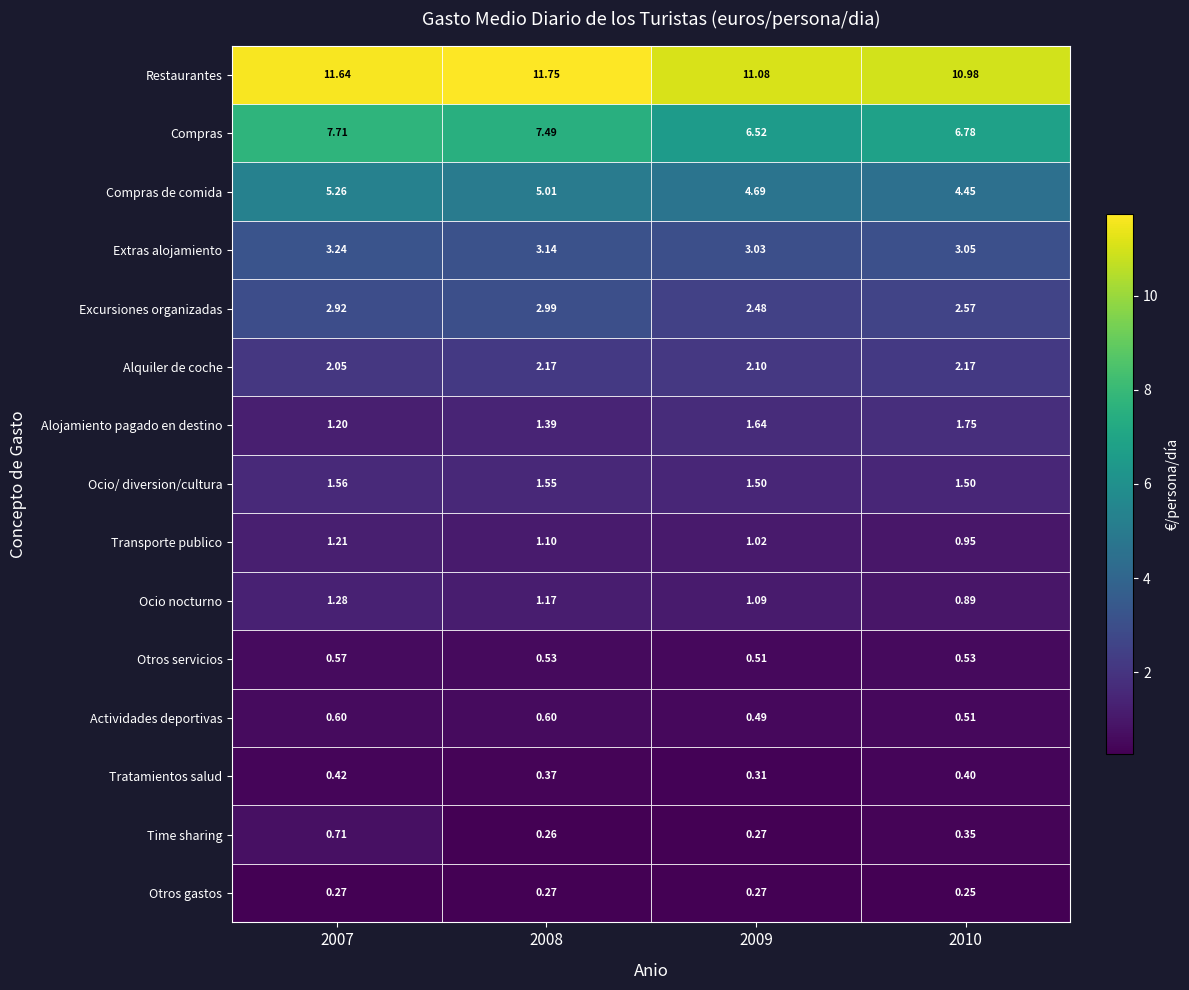

What is the difference between the second highest and second lowest values in the Actividades deportivas series?

0.1